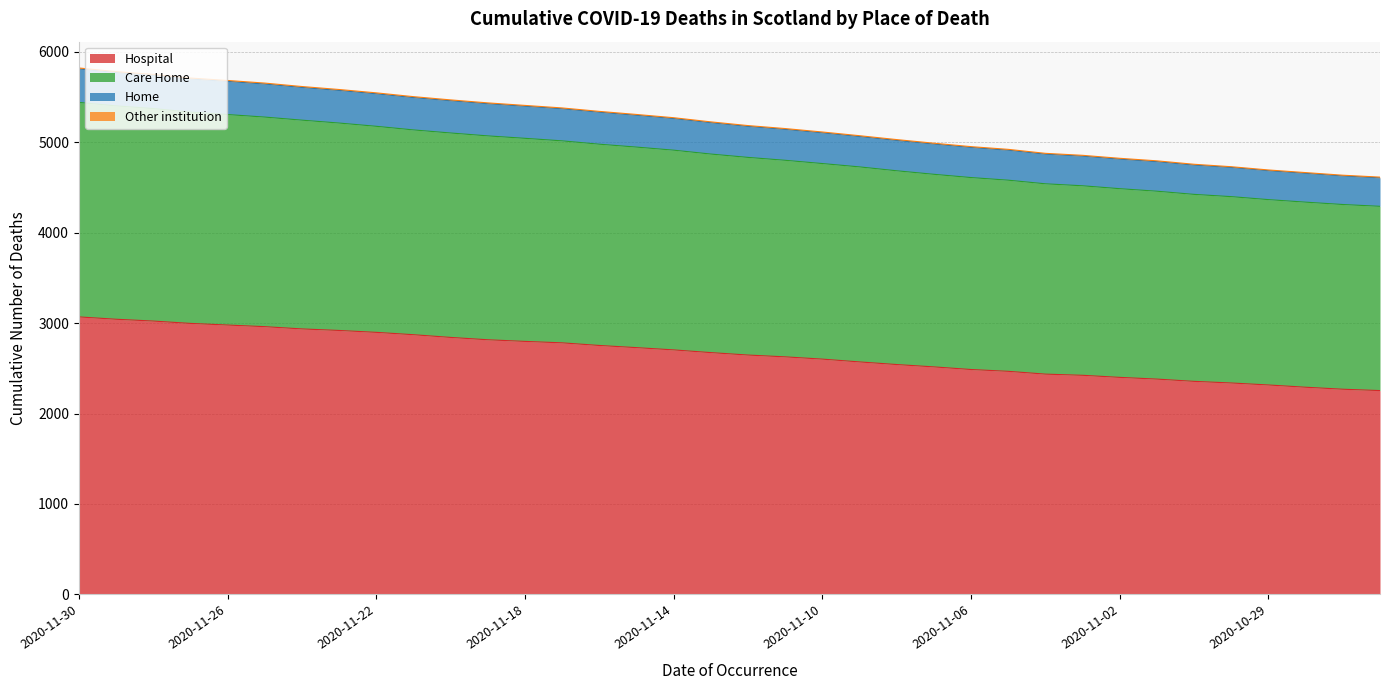

At how many categories does at least one series exceed 3176?

36